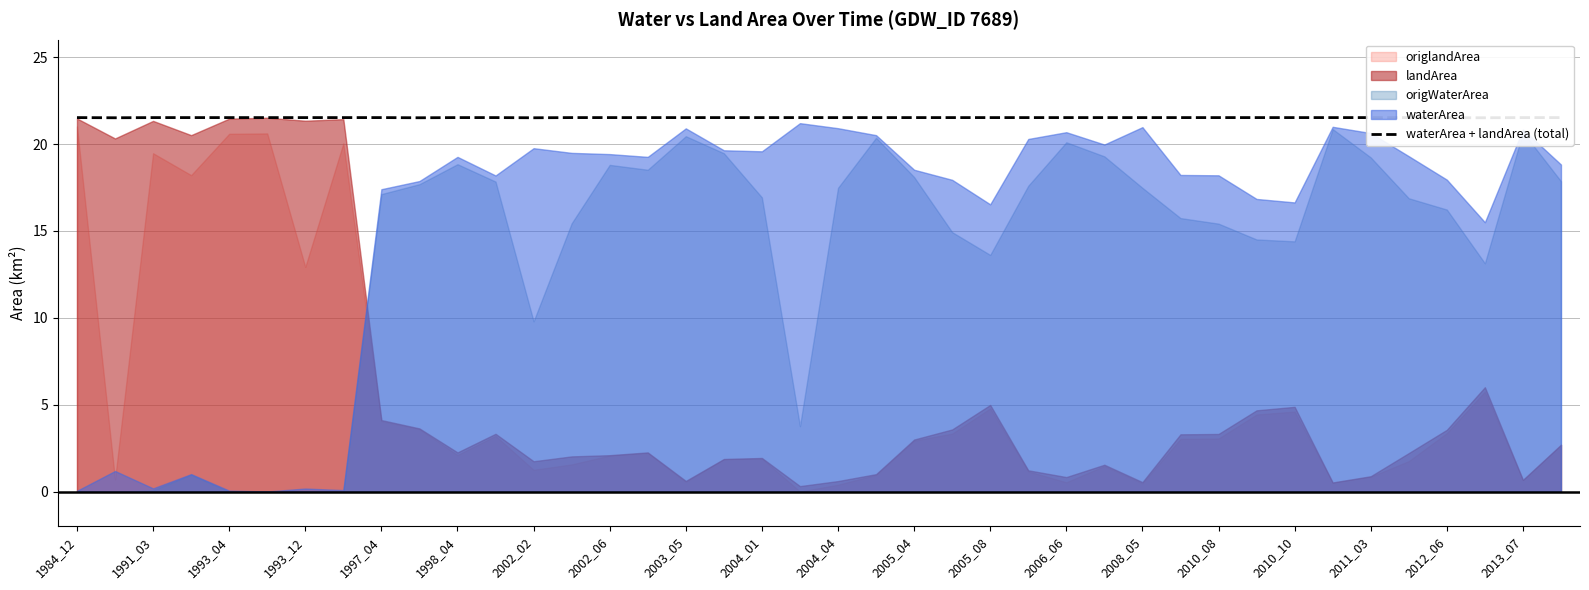

True or false: the data shows 33.9 at 29.

False